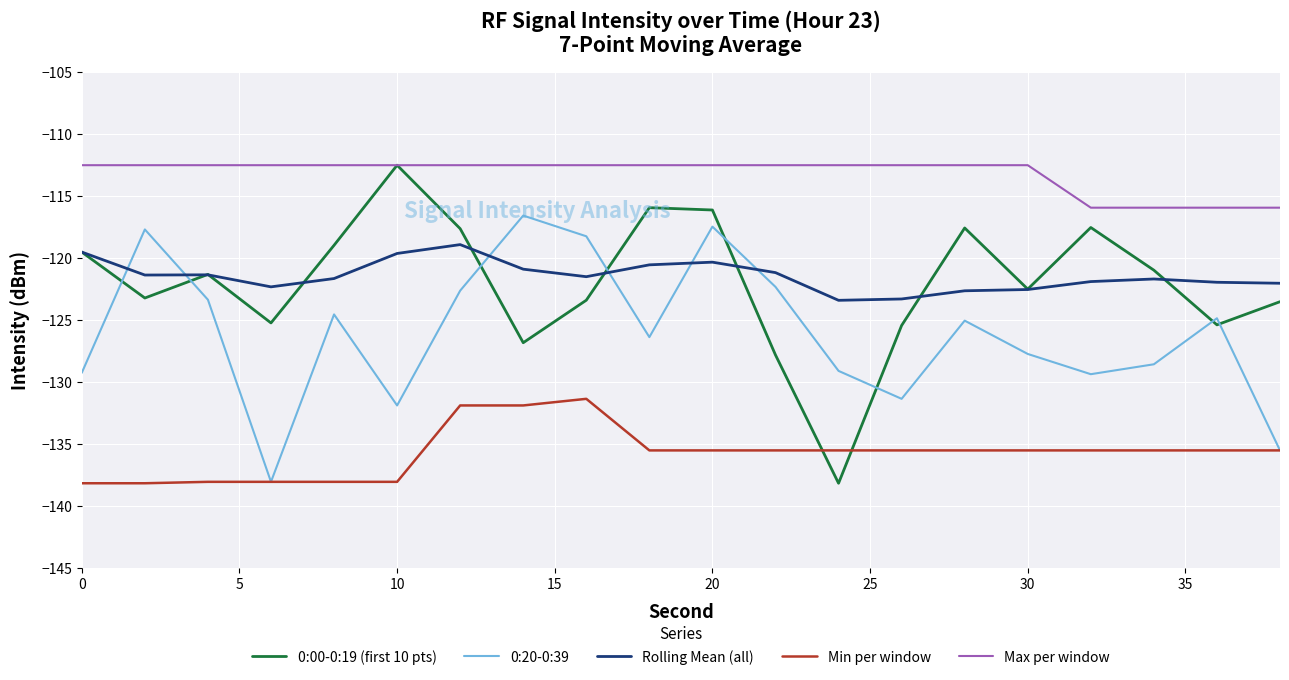

Which series has the largest total across all categories?

Max per window